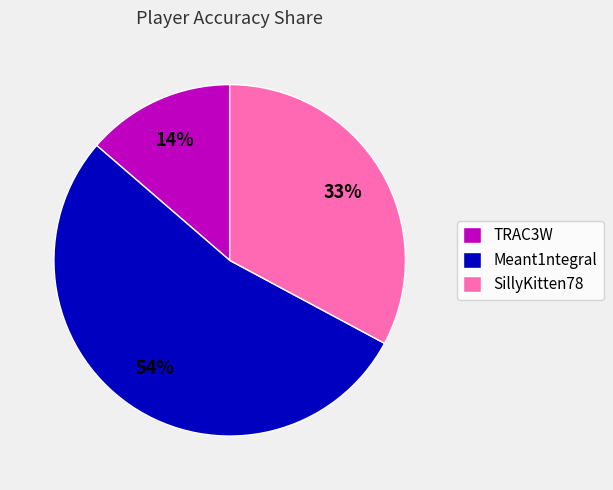

Rank the categories by value from lowest to highest.

TRAC3W, SillyKitten78, Meant1ntegral